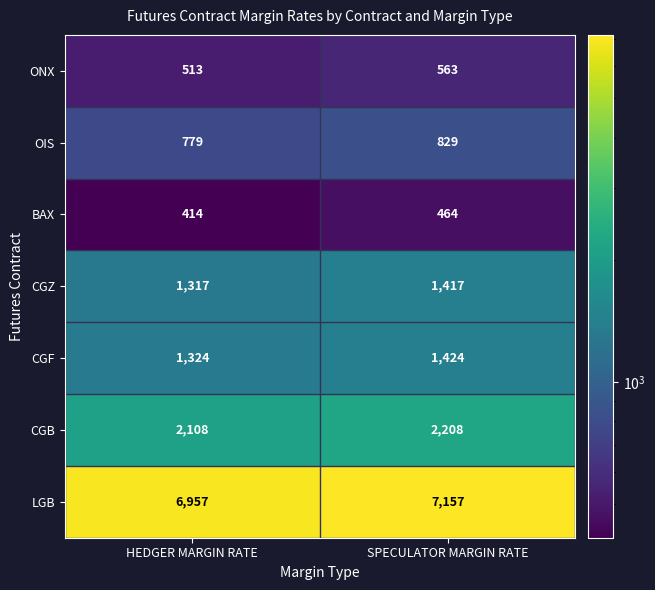

The value of OIS at HEDGER MARGIN RATE is 779. True or false?

True